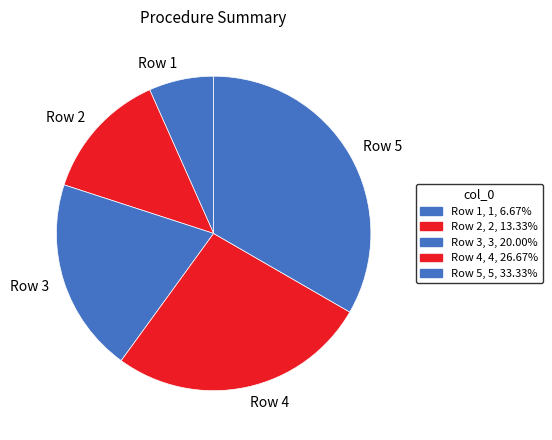

Does Row 3 represent more than half of the total?

No